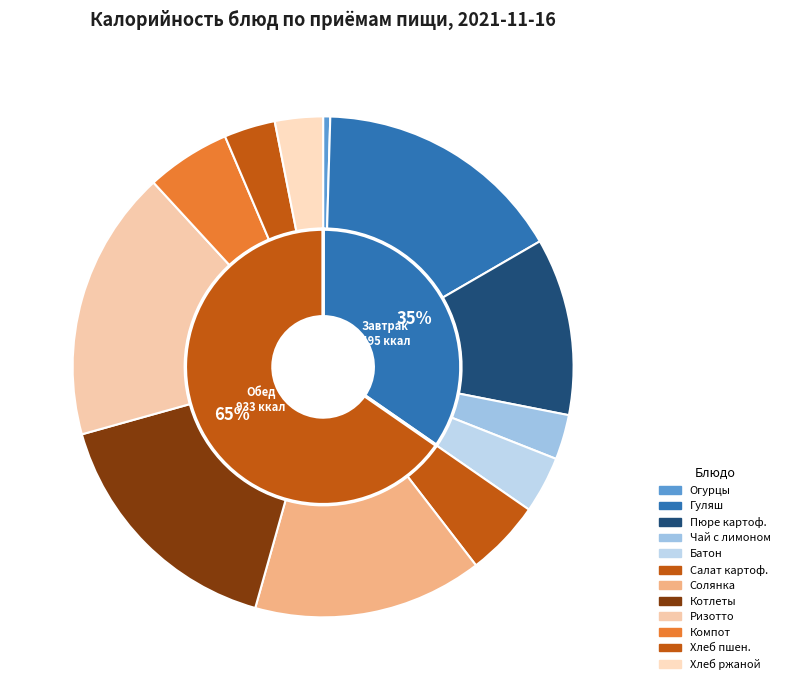

What percentage is the Батон нарезной slice, to the nearest percent?

4%